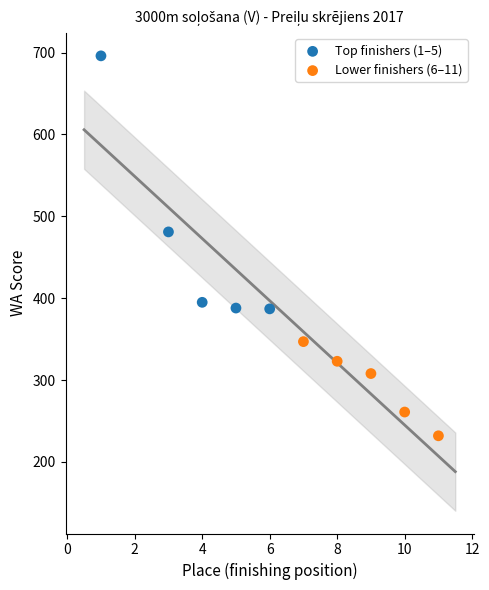

What are all the series names shown in the legend?

Top finishers (1–5), Lower finishers (6–11)